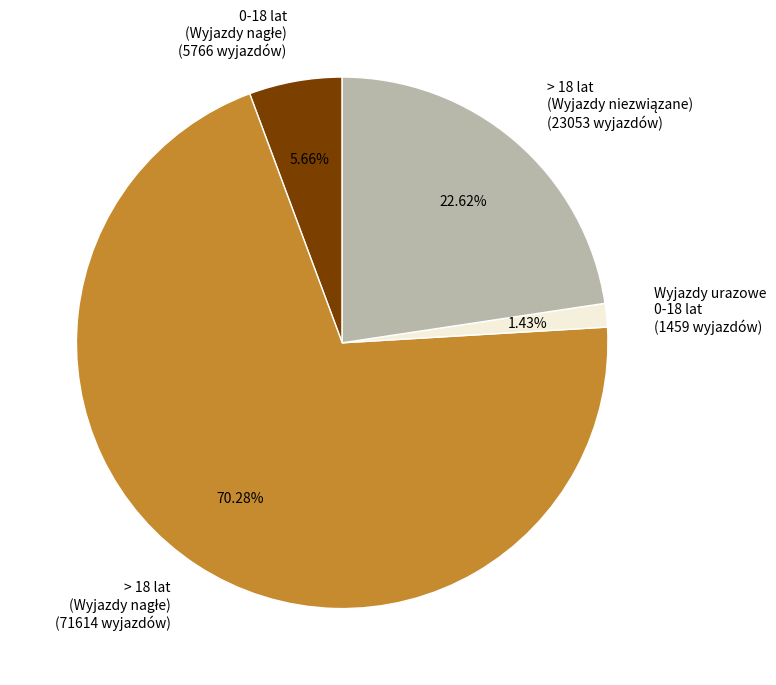

Does any single category account for the majority?

Yes